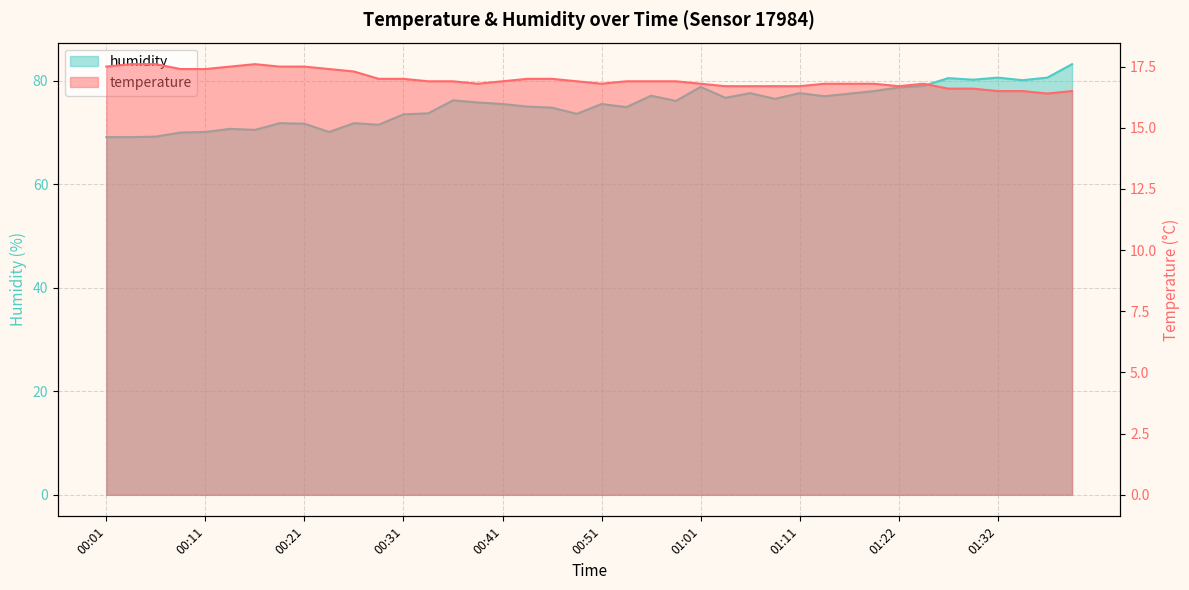

True or false: humidity and temperature cross at least once.

False